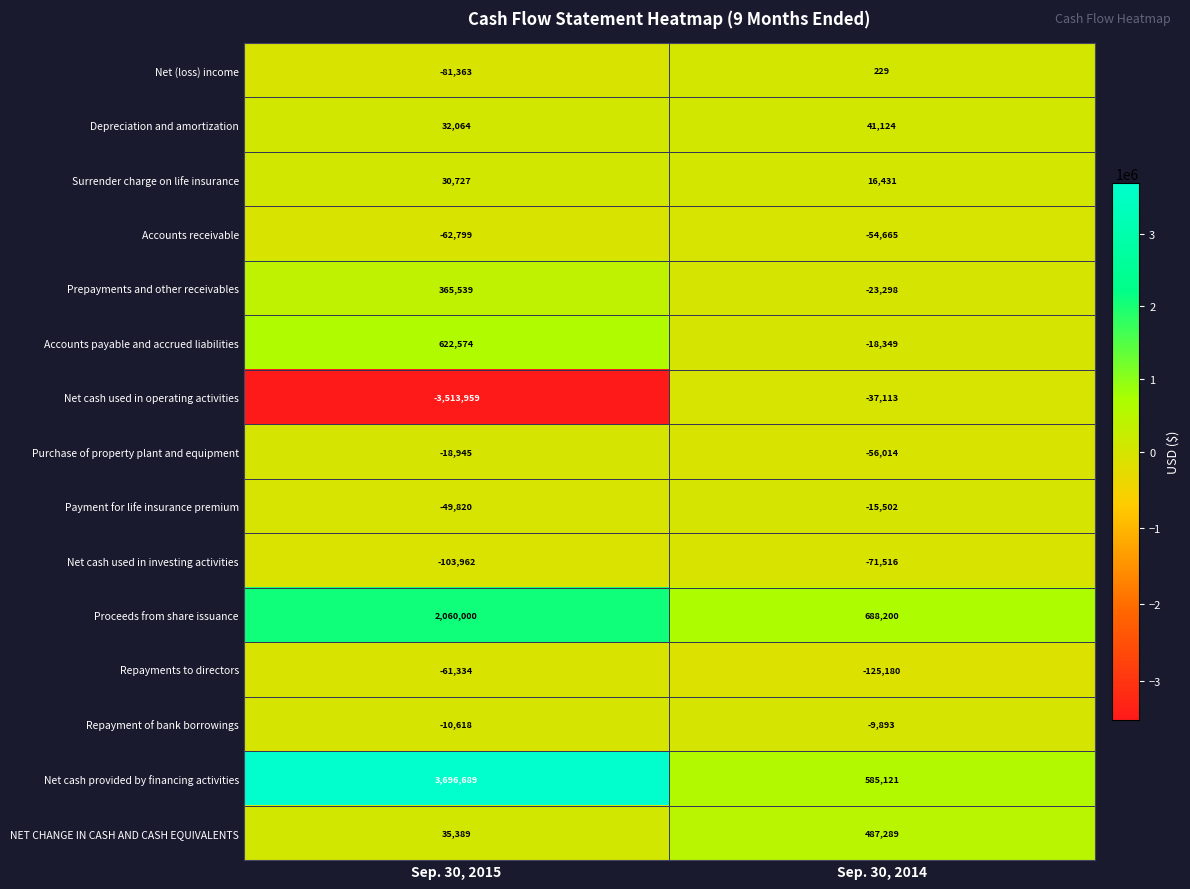

At which category does the chart reach its minimum across all series?

Sep. 30, 2015